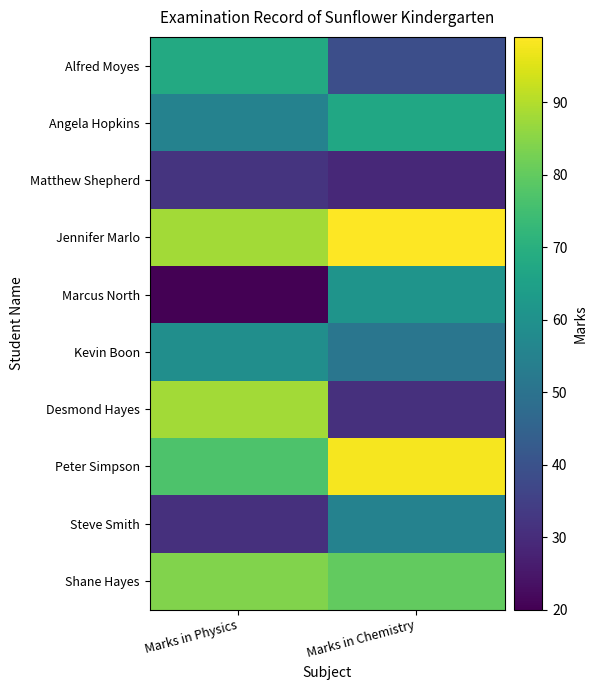

Reading left to right, what are all the values shown in this chart?

Alfred Moyes: Marks in Physics=68	Marks in Chemistry=39
Angela Hopkins: Marks in Physics=55	Marks in Chemistry=67
Matthew Shepherd: Marks in Physics=32	Marks in Chemistry=29
Jennifer Marlo: Marks in Physics=88	Marks in Chemistry=99
Marcus North: Marks in Physics=20	Marks in Chemistry=61
Kevin Boon: Marks in Physics=59	Marks in Chemistry=51
Desmond Hayes: Marks in Physics=88	Marks in Chemistry=31
Peter Simpson: Marks in Physics=77	Marks in Chemistry=98
Steve Smith: Marks in Physics=31	Marks in Chemistry=55
Shane Hayes: Marks in Physics=84	Marks in Chemistry=80